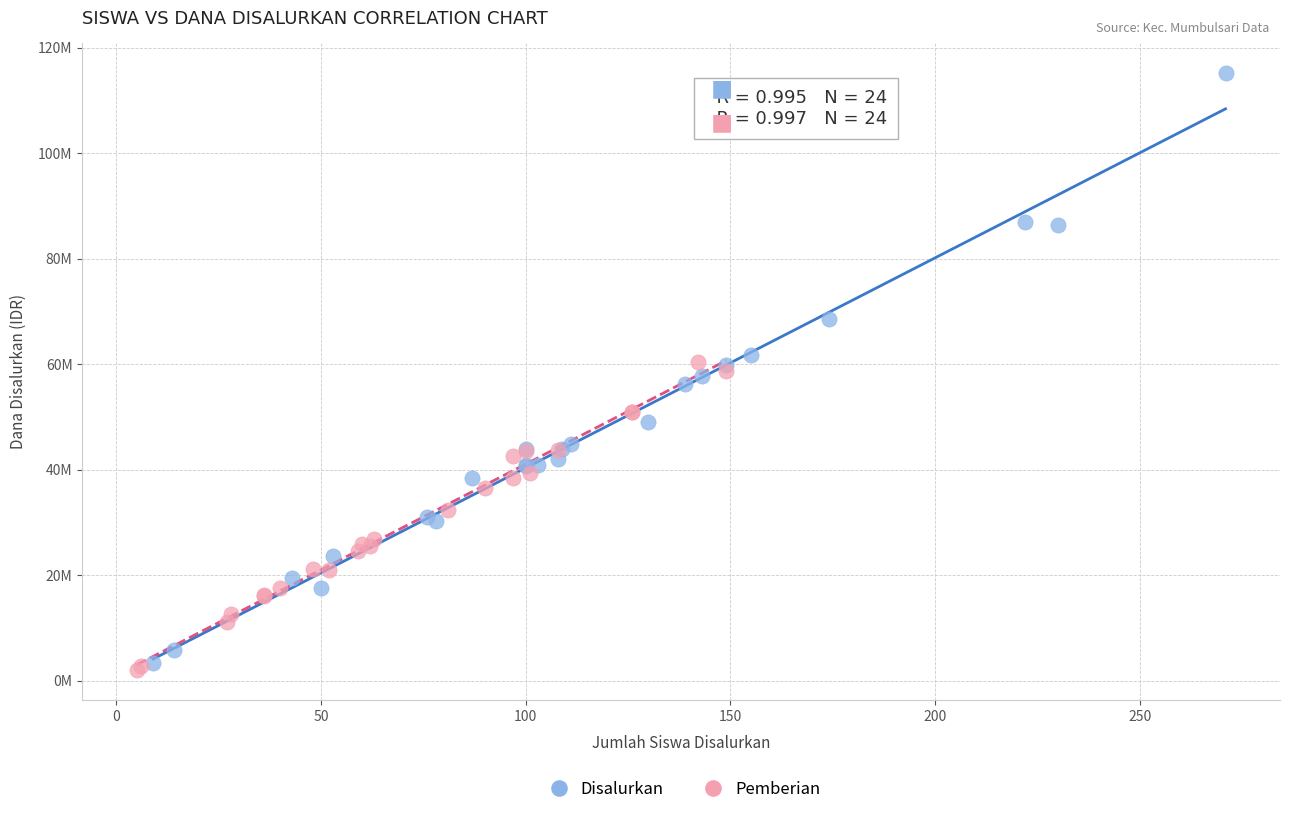

What are all the series names shown in the legend?

Disalurkan, Pemberian